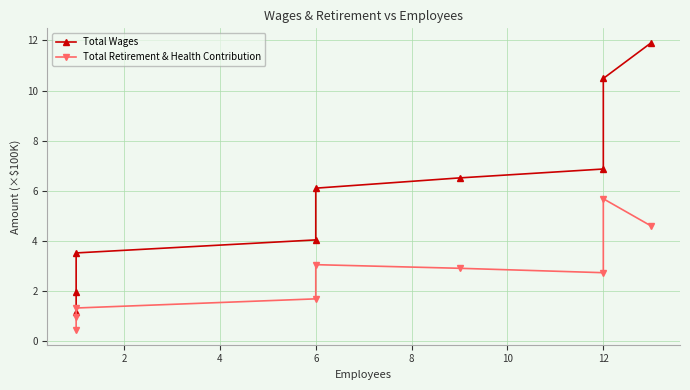

Does the chart have visible grid lines?

Yes